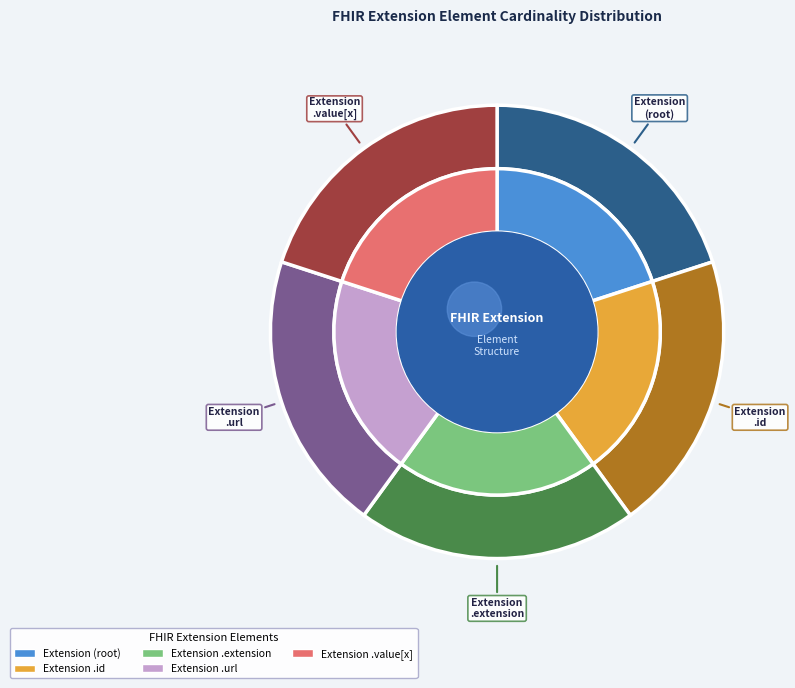

Which category has the biggest portion of the pie?

Extension.url